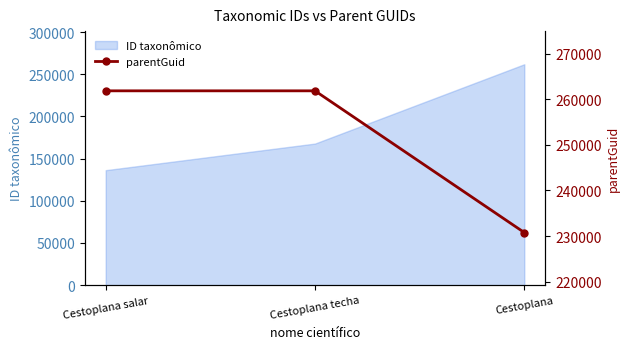

What is the minimum value shown in the chart?

230771